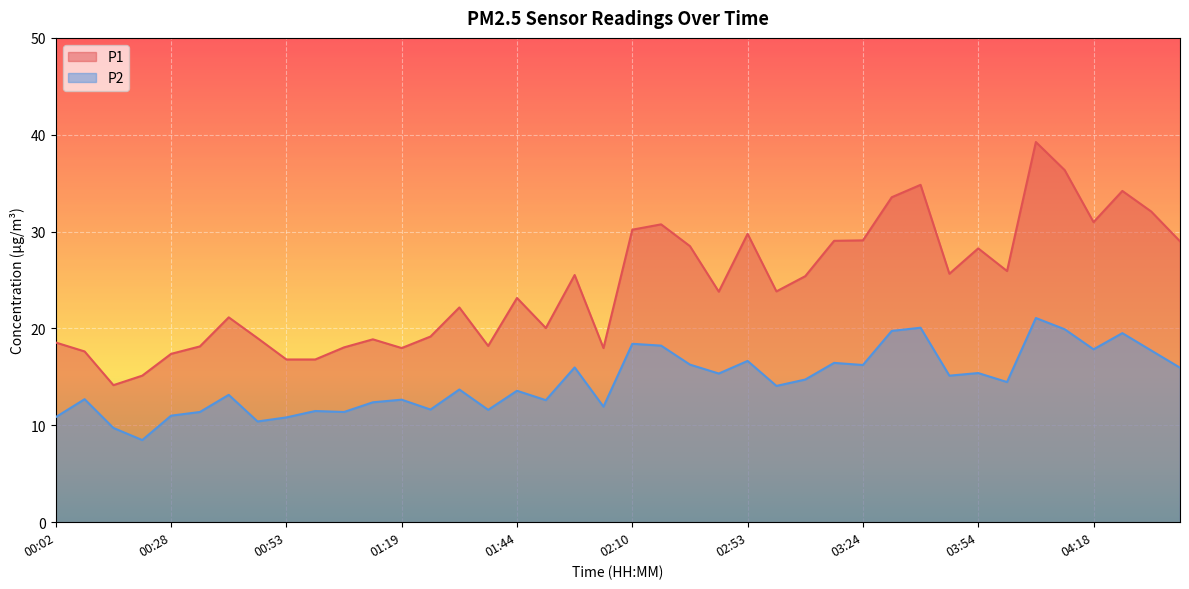

Which category has the highest value across all series?

04:06